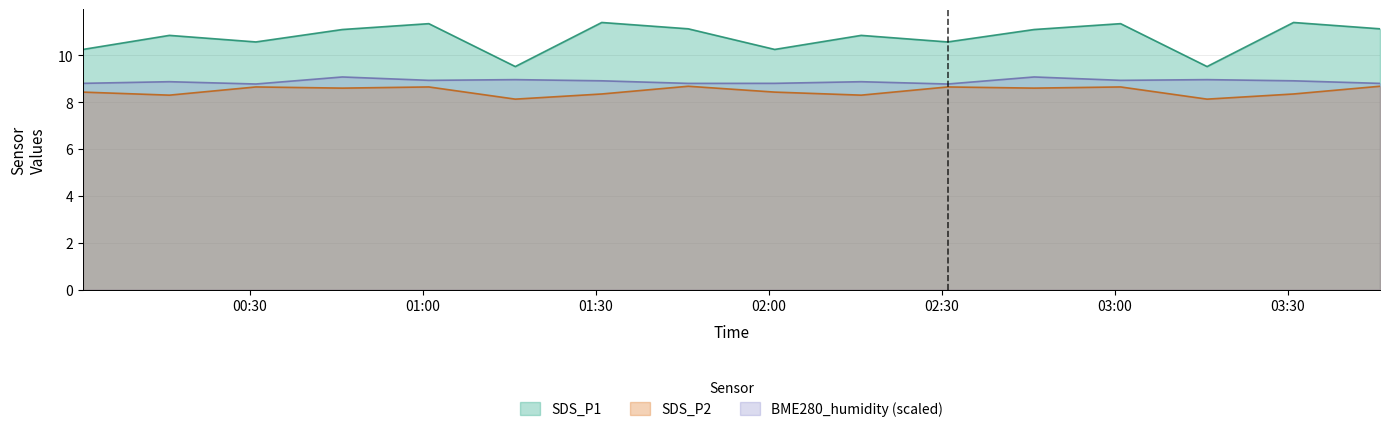

What position from the right is 2023/10/08 01:16?

11